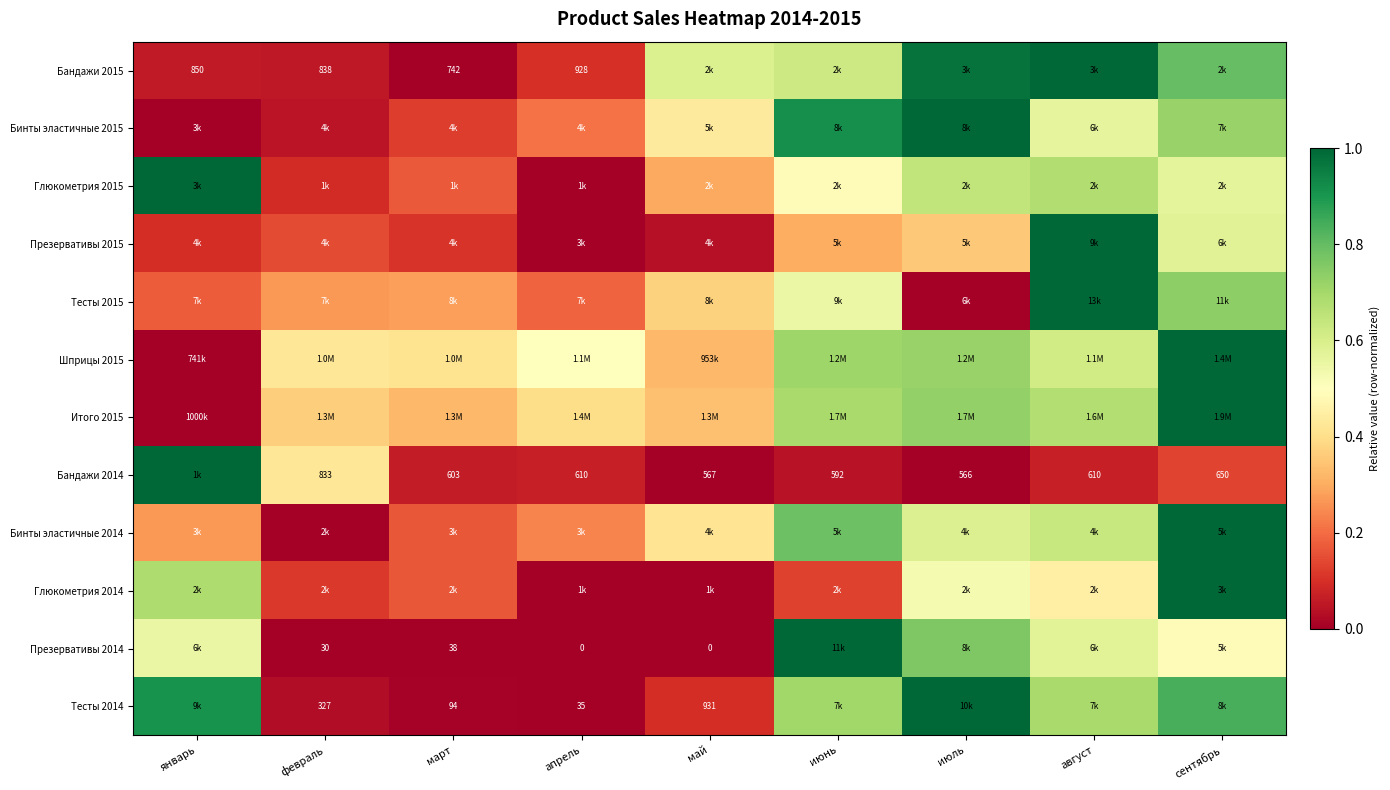

Which series changed the most between апрель and июнь?

Презервативы 2014